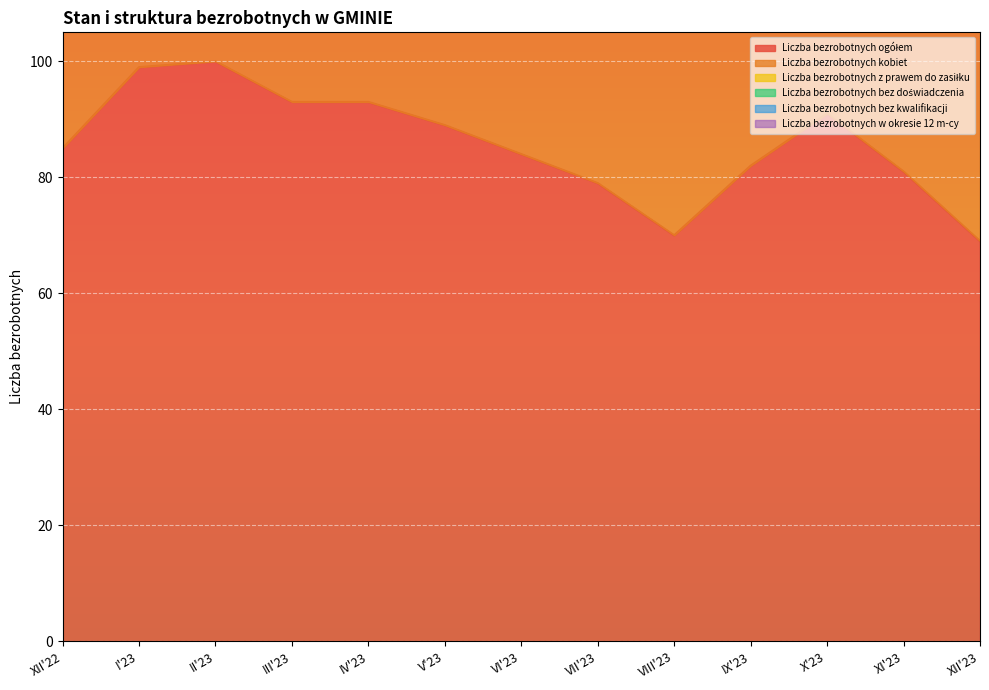

What are all the series names shown in the legend?

Liczba bezrobotnych ogółem, Liczba bezrobotnych kobiet, Liczba bezrobotnych z prawem do zasiłku, Liczba bezrobotnych bez kwalifikacji, Liczba bezrobotnych bez doświadczenia, Liczba bezrobotnych w okresie 12 m-cy